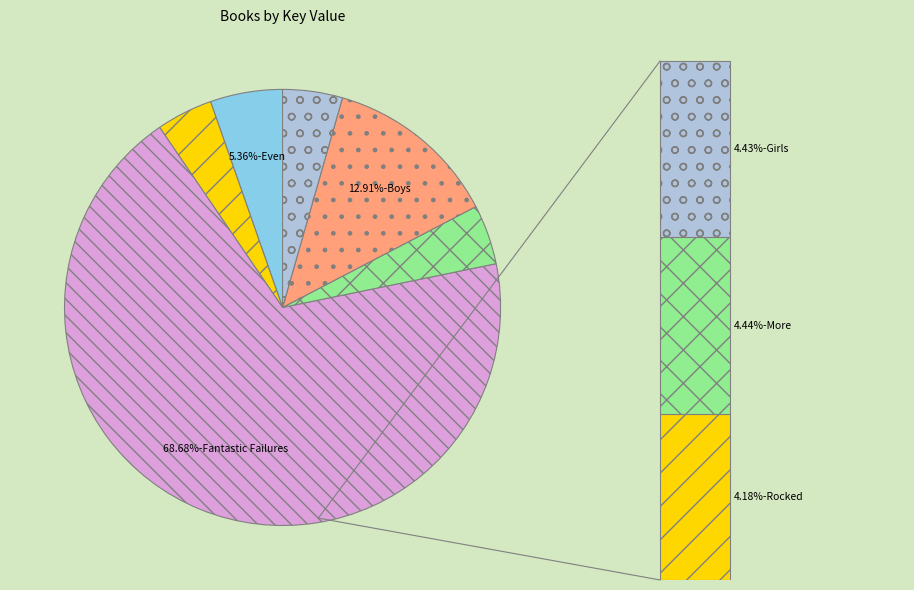

Which category has the smallest portion of the pie?

Rocked the World Collection